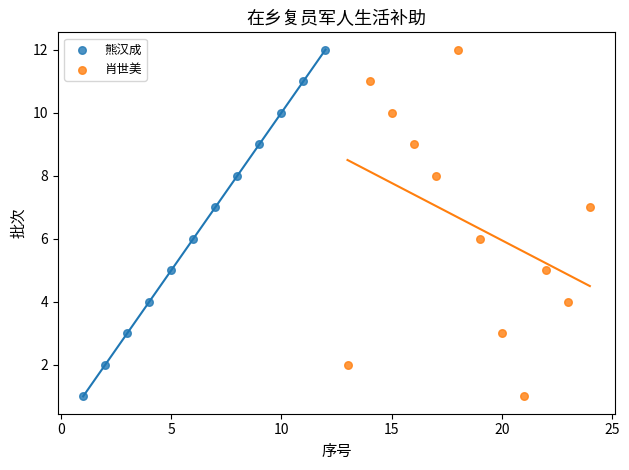

What are all the series names shown in the legend?

熊汉成, 肖世美